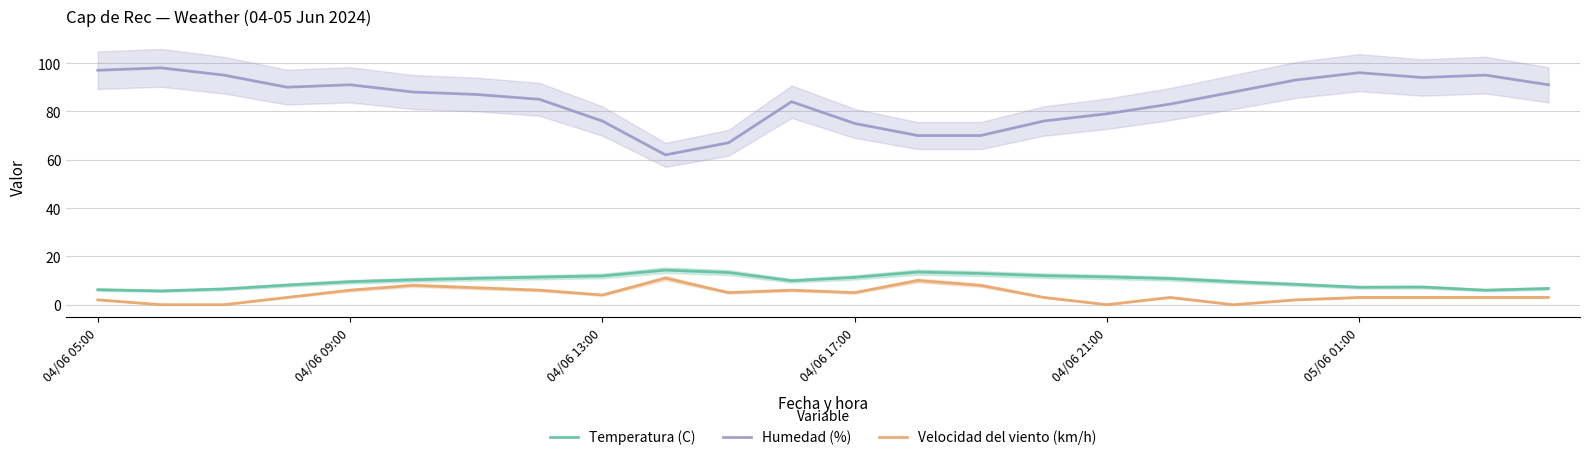

The Humedad (%) series shows 97.0 at 04/06 05:00. True or false?

True